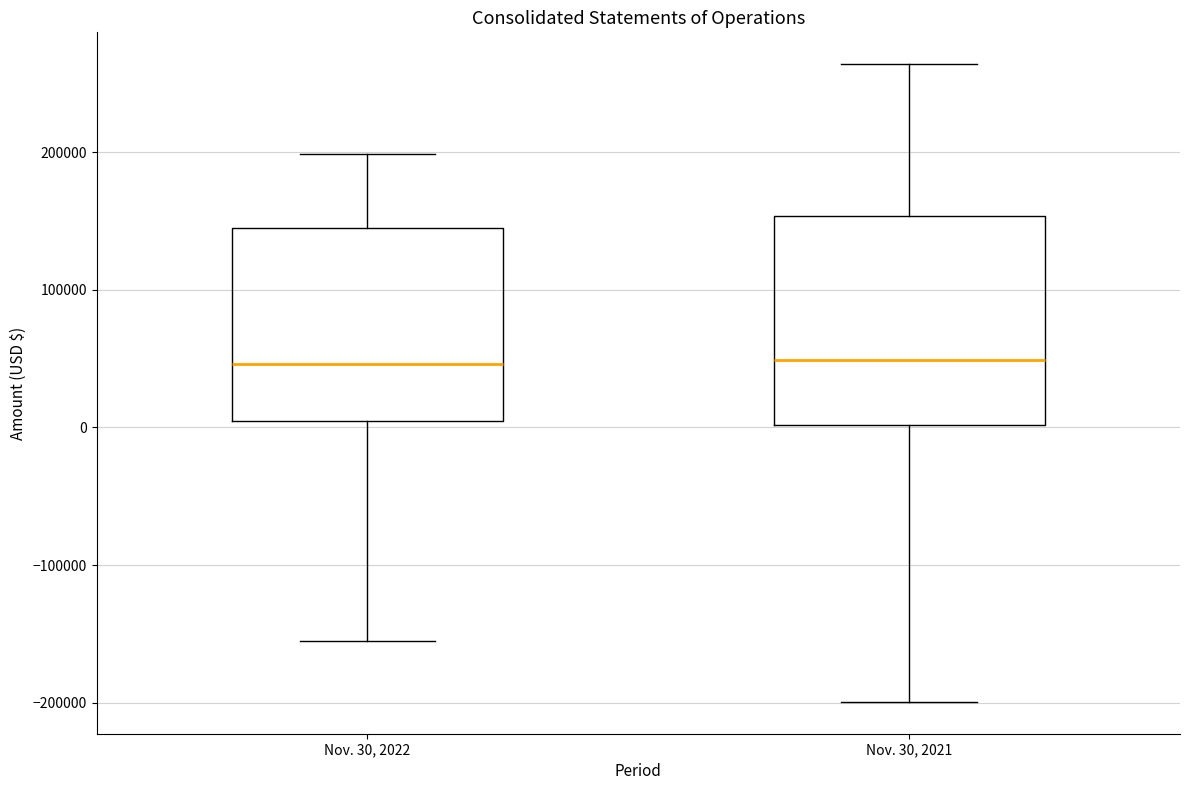

Reading left to right, transcribe this box plot: for each box, give where its median line is, the range the box spans, and where its two whiskers end, as read against the y-axis. The values are not printed on the chart, so give them approximately, as read against the axis.

Nov. 30, 2022: median 50000, box 0 to 150000, whiskers -160000 to 200000
Nov. 30, 2021: median 50000, box 0 to 150000, whiskers -200000 to 260000